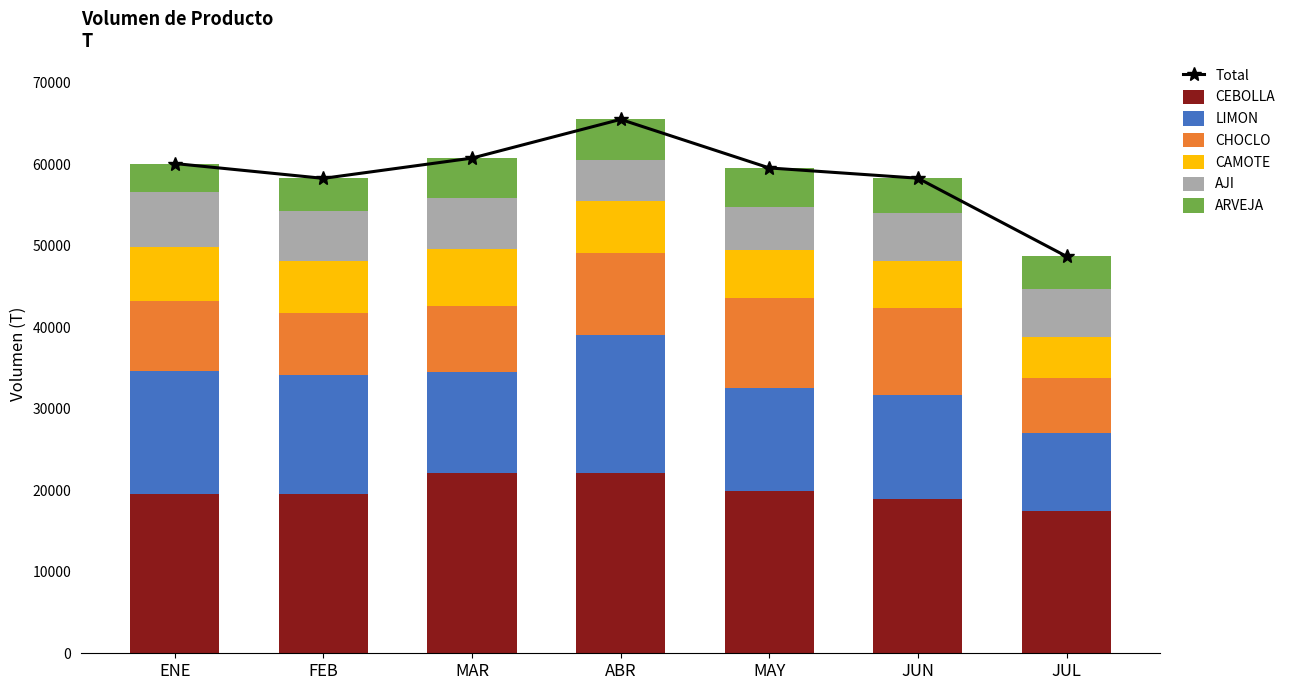

Between FEB and JUL, which series saw the biggest shift?

LIMON